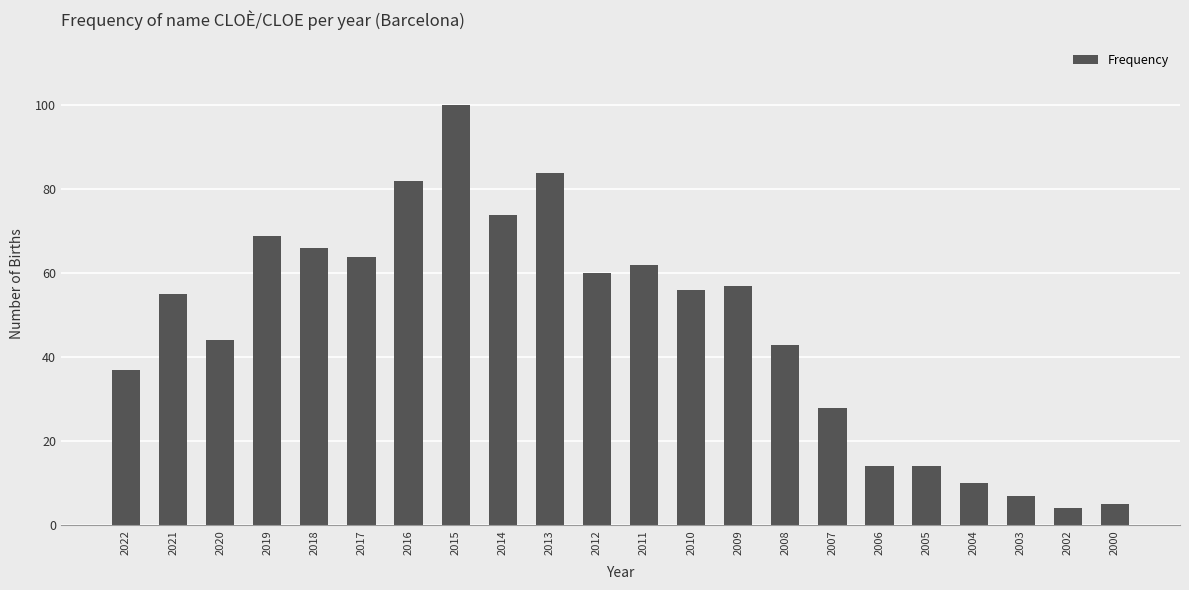

What is the smallest value displayed?

4